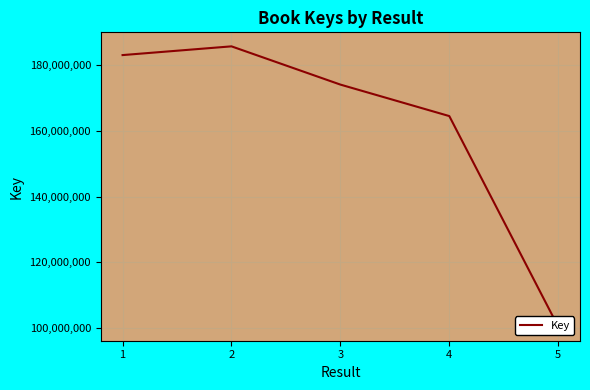

What is the greatest value displayed?

185772591